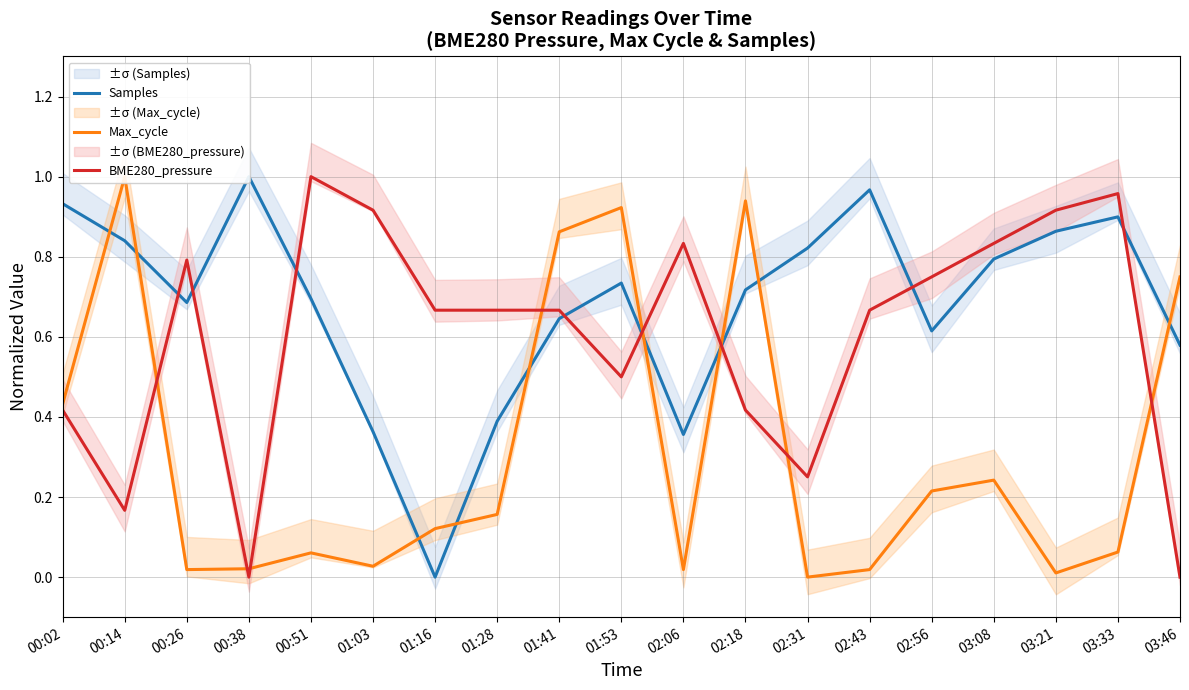

How many intersections are there between Max_cycle and Samples?

9